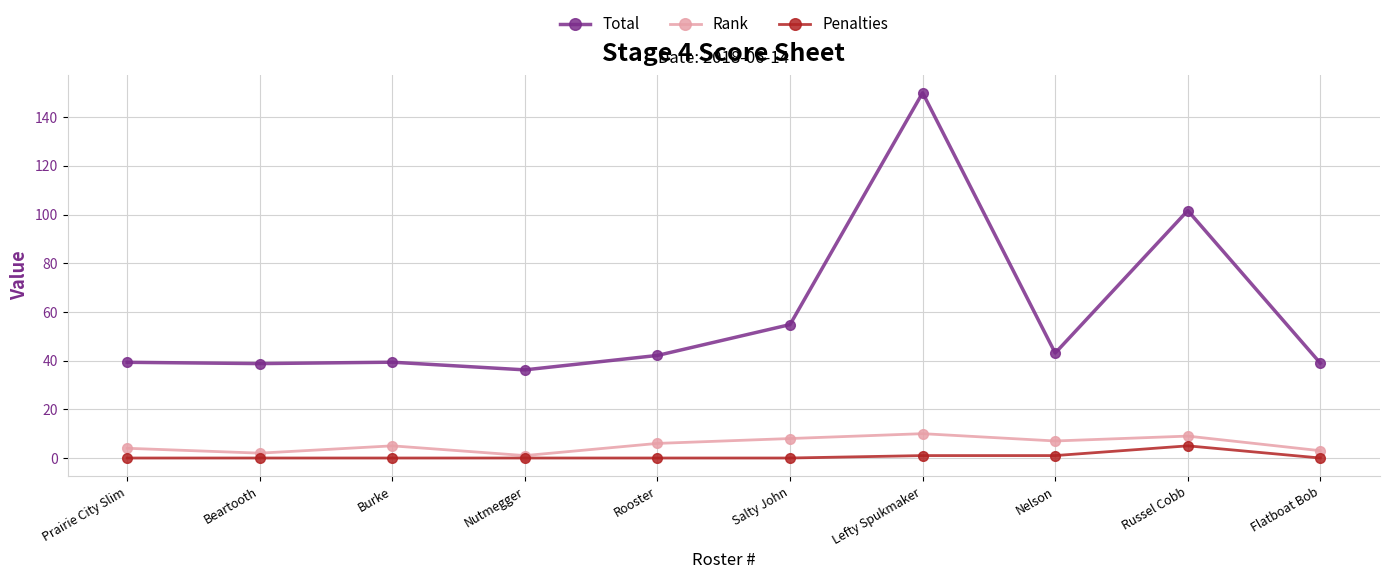

At which category is the sum across all series the highest?

Lefty Spukmaker